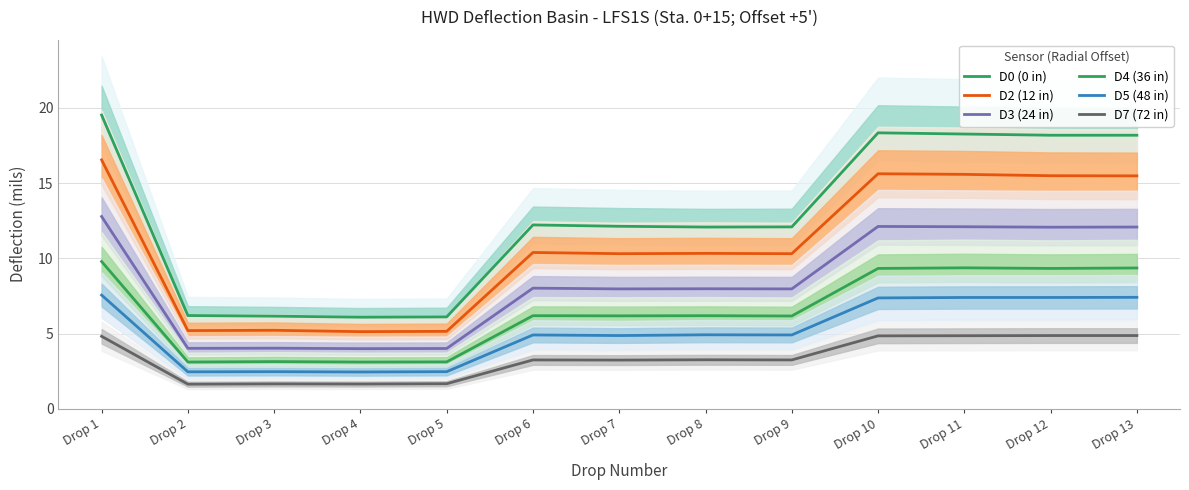

Is this an area chart (filled region under the line)?

No